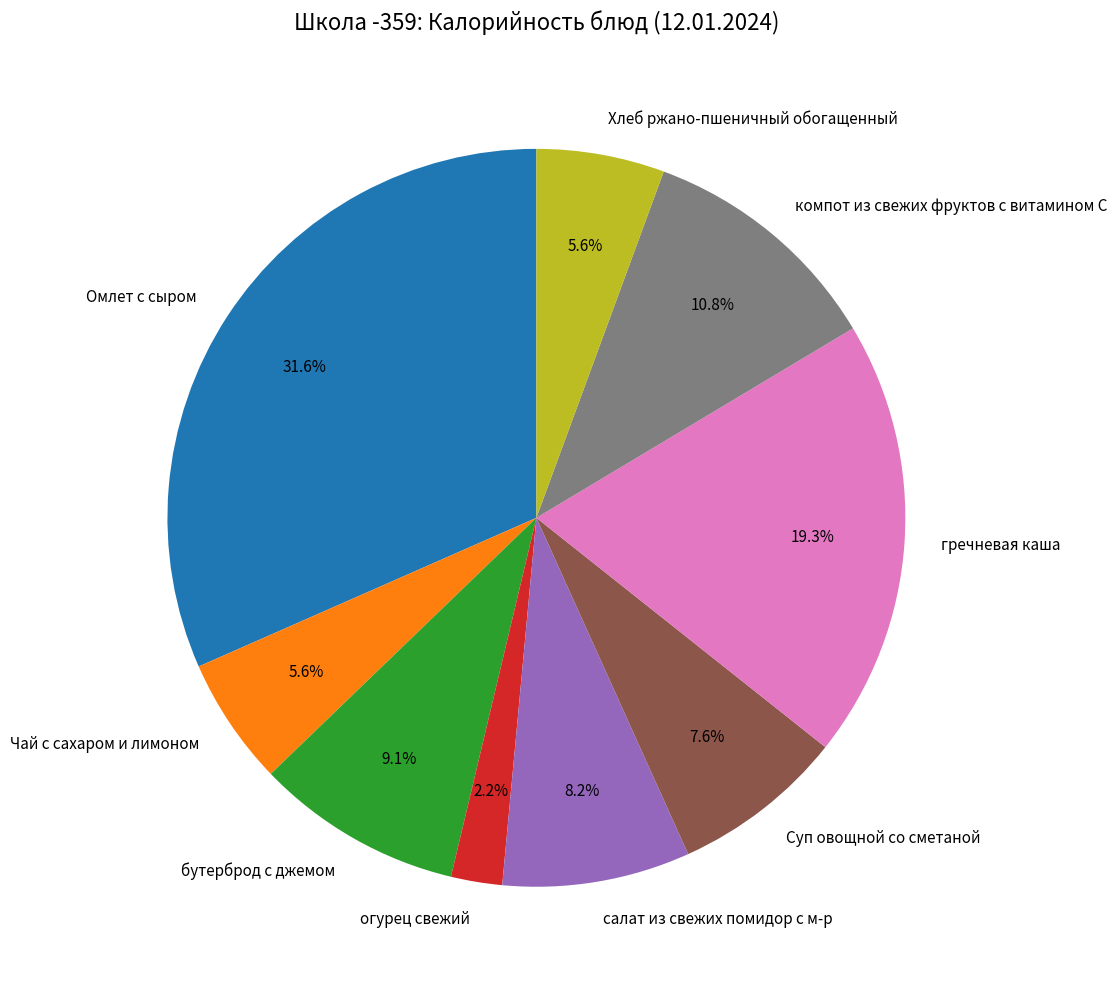

To the nearest percent, what is the average slice percentage?

11%